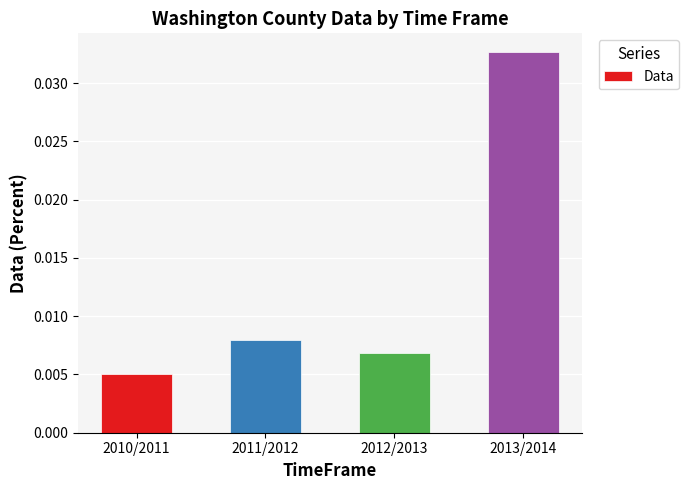

Which label corresponds to the largest value in the chart?

2013/2014